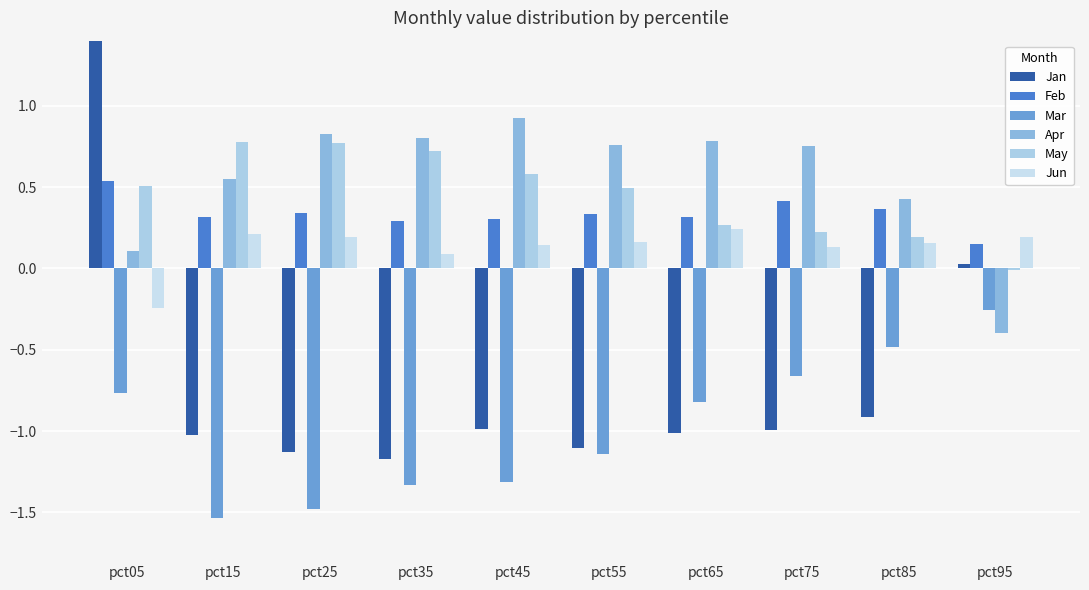

How many bars are there in each group?

6